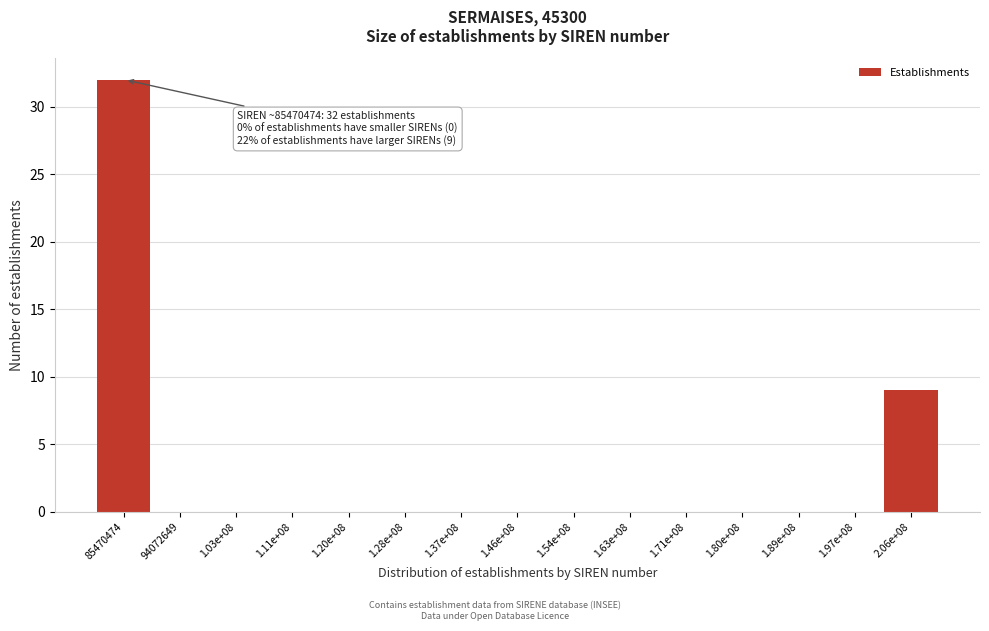

Reading left to right, list all the values displayed in this chart.

85470474=32	94072649=0	1.03e+08=0	1.11e+08=0	1.20e+08=0	1.28e+08=0	1.37e+08=0	1.46e+08=0	1.54e+08=0	1.63e+08=0	1.71e+08=0	1.80e+08=0	1.89e+08=0	1.97e+08=0	2.06e+08=9